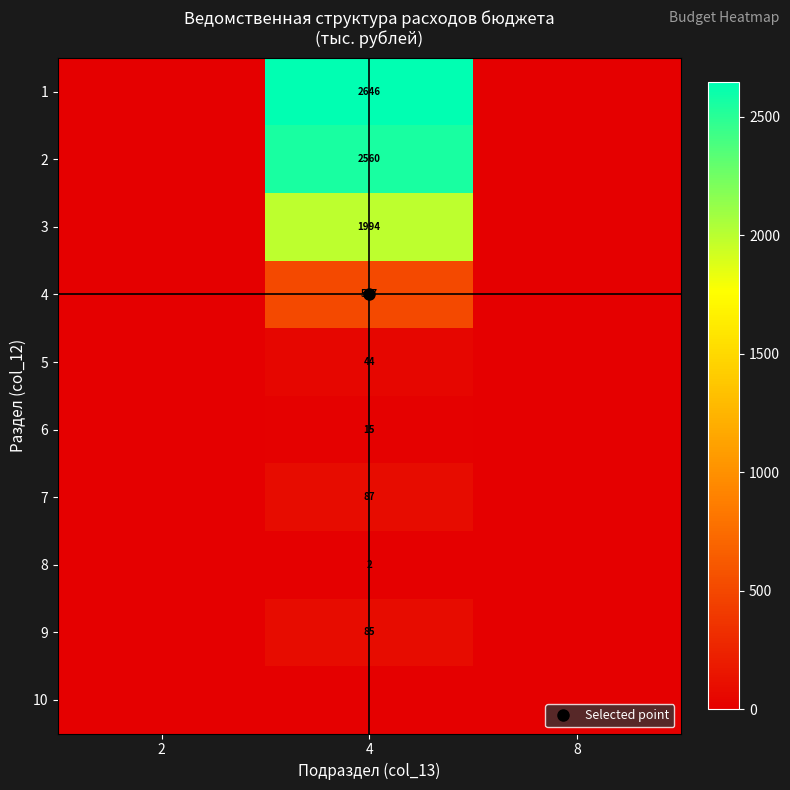

True or false: 8 has a value of 1.3 at 2.

False